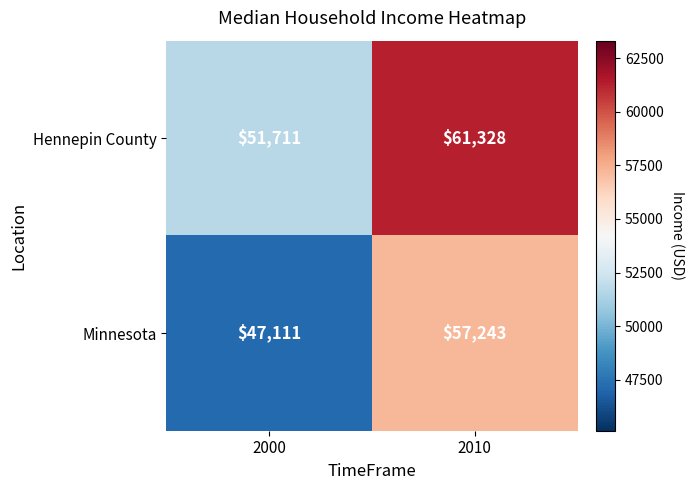

What is the total value across all series at 2000?

98822